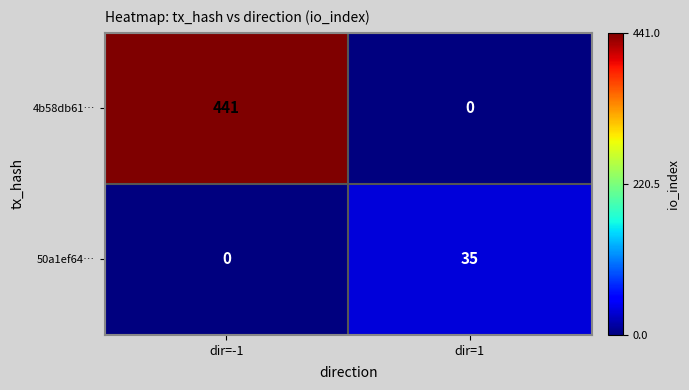

What is the difference between the maximum and minimum values in the 4b58db61… series?

441